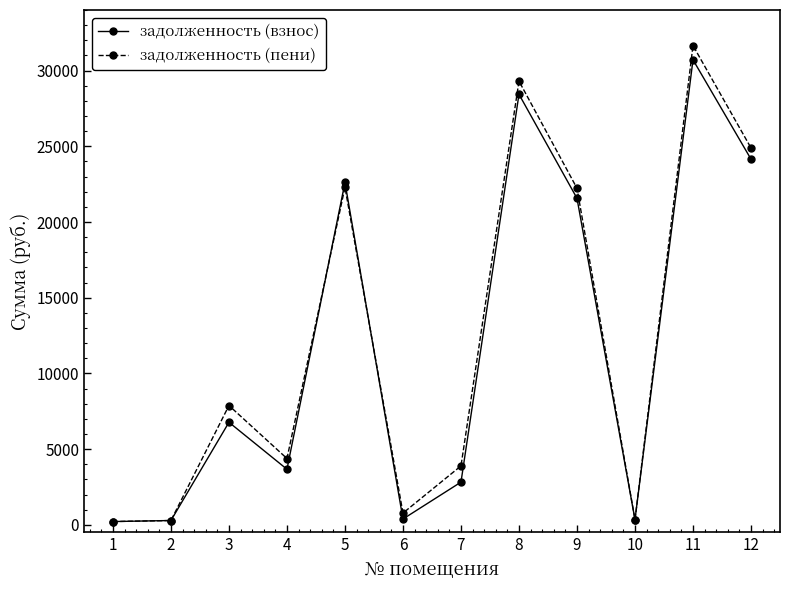

In задолженность (пени), how many points are higher than both neighbors (excluding endpoints)?

4